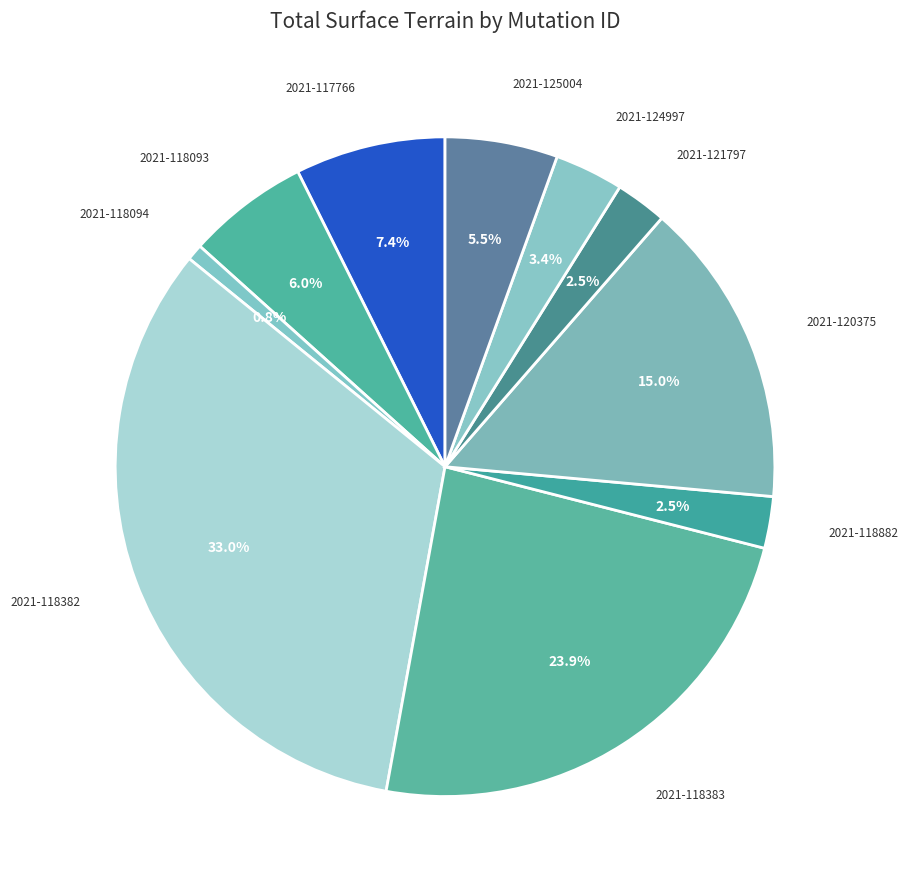

How many segments does this pie chart have?

10